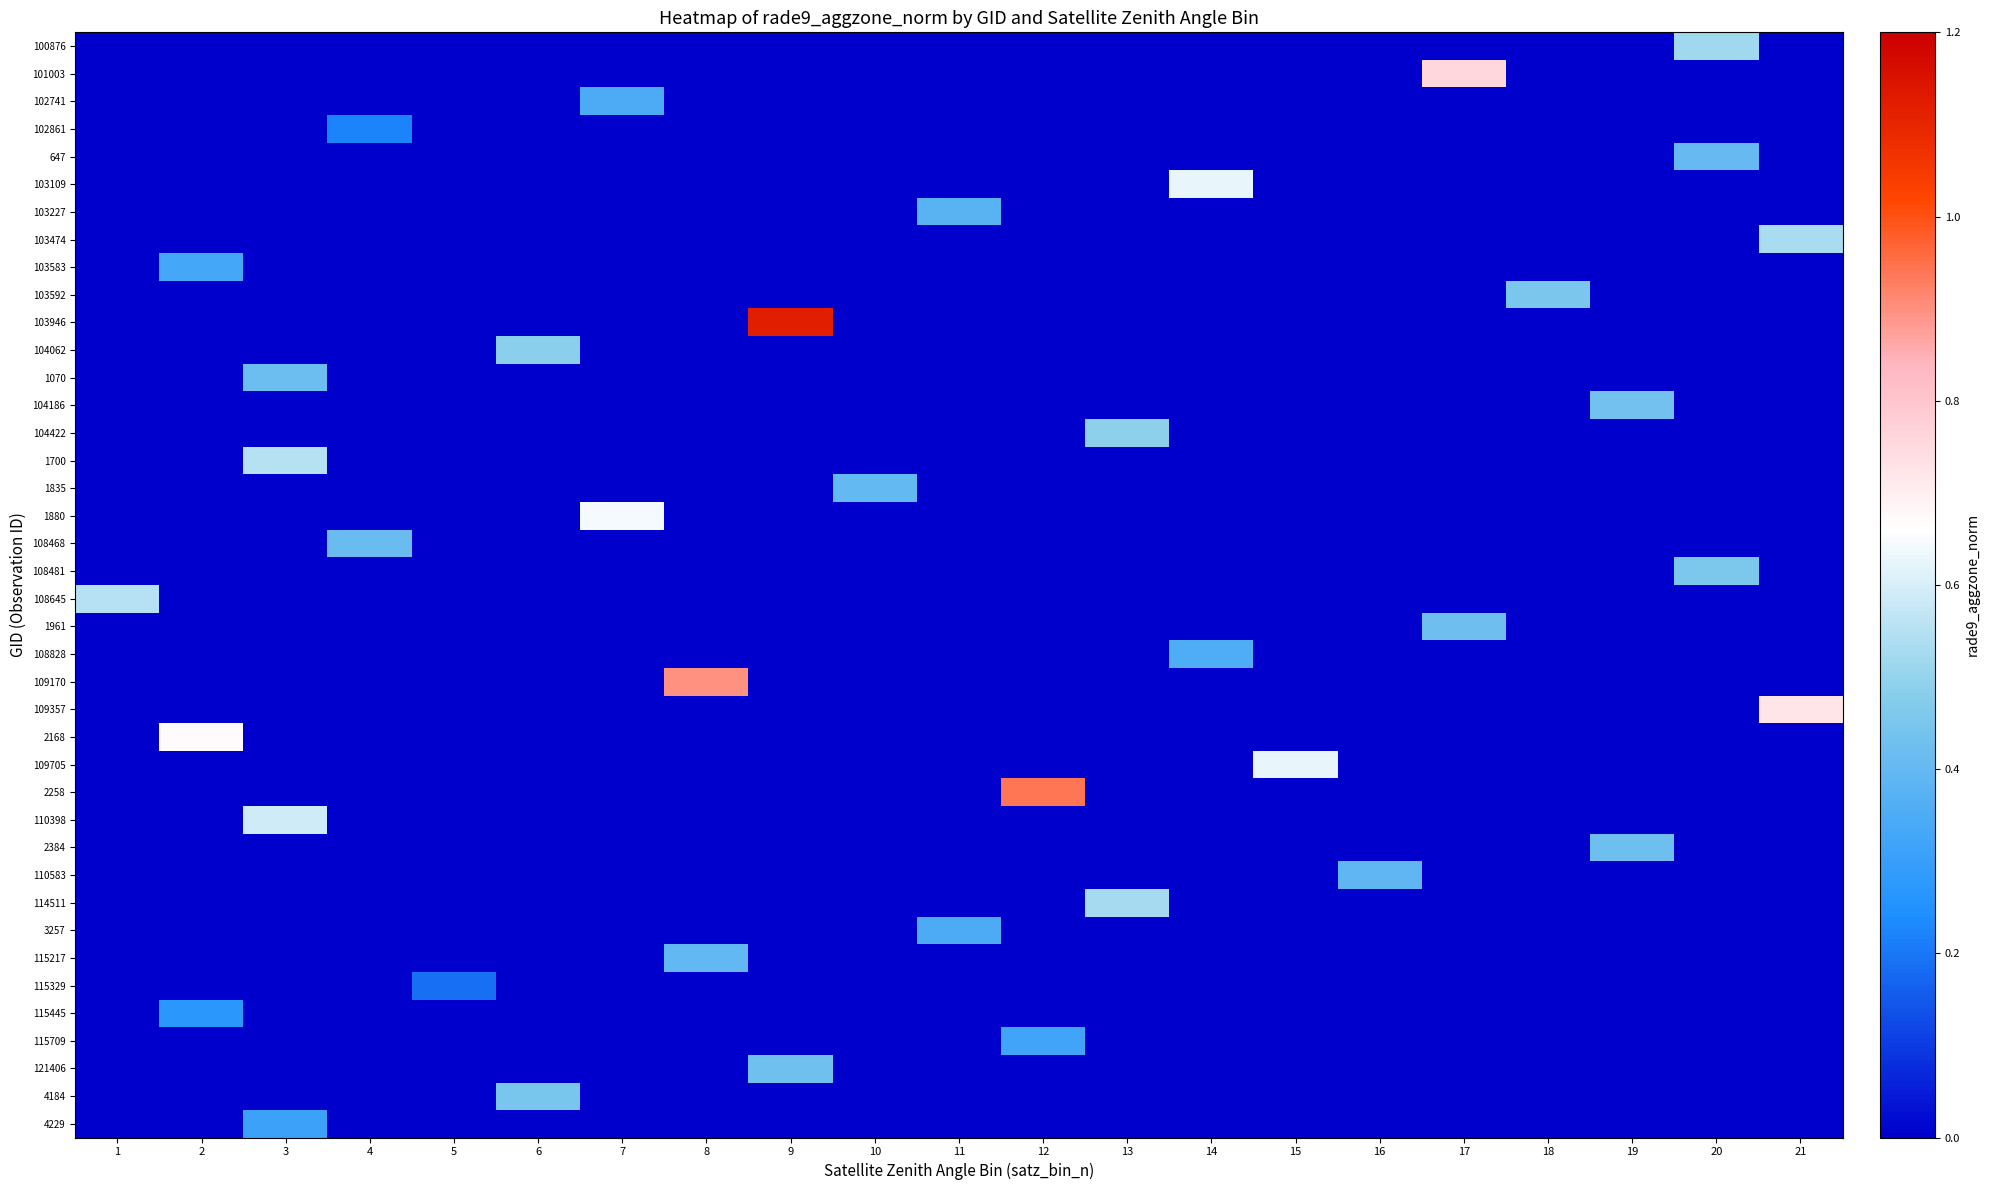

Between 11 and 5, which is larger?

11